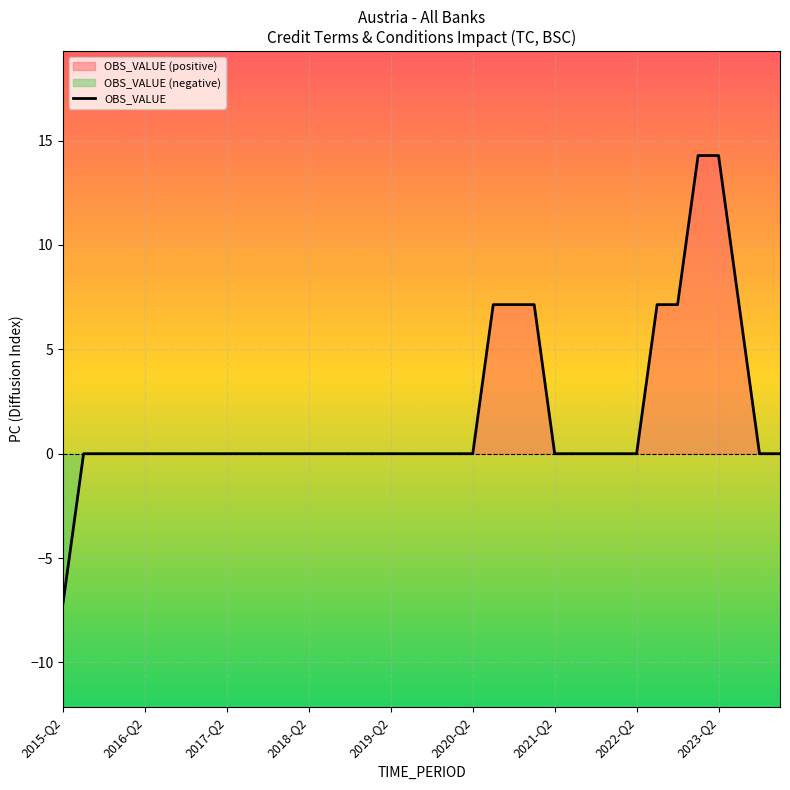

What is the sum of the values at 26 and 31?

14.3